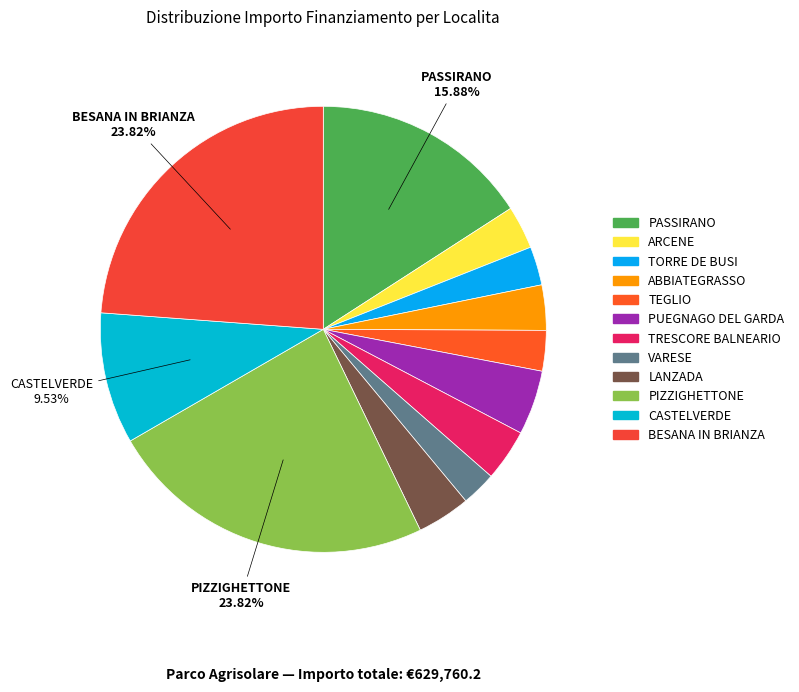

How many segments does this pie chart have?

12